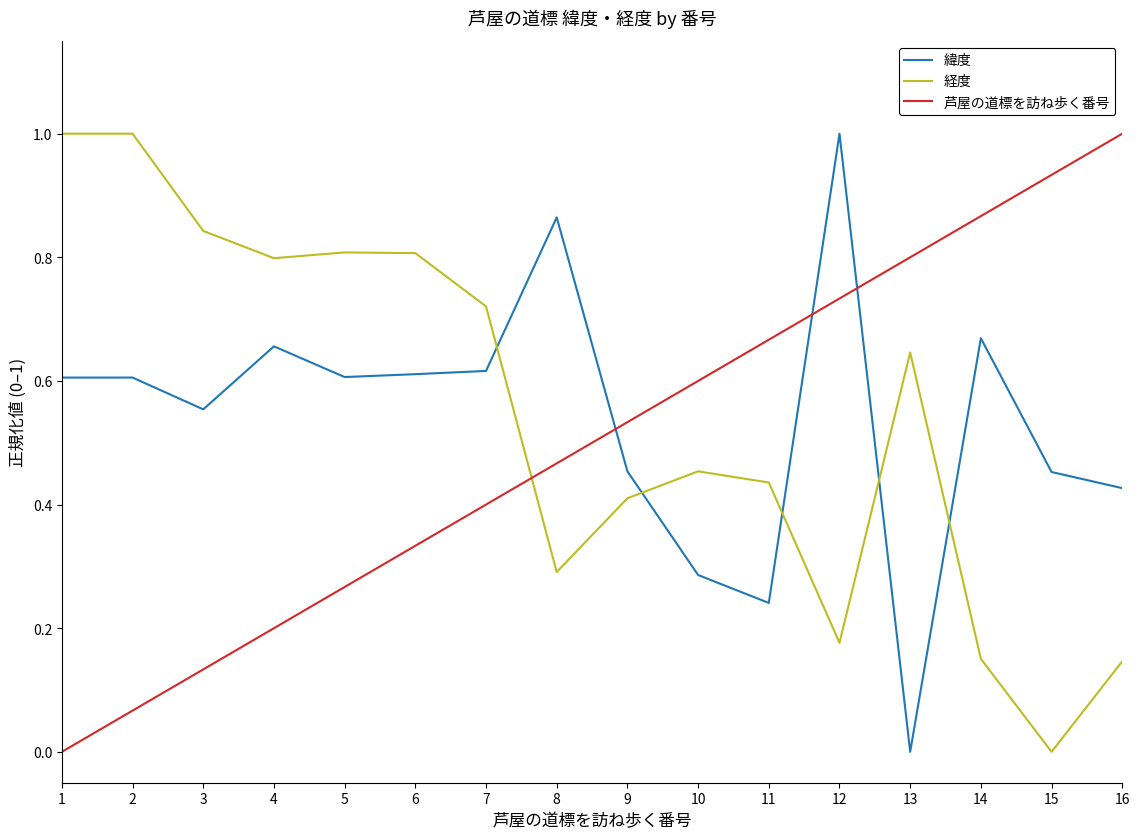

What is the difference between the maximum and minimum values in the 経度 series?

1.0